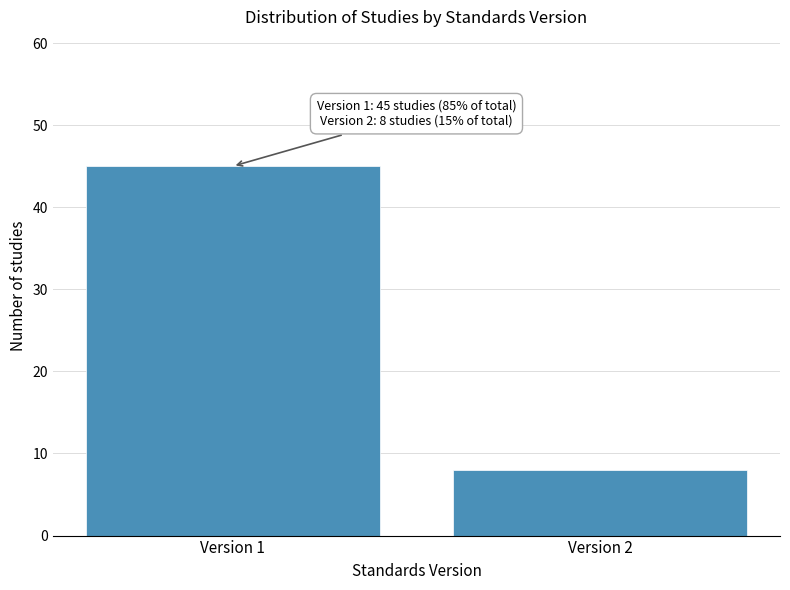

Reading right to left, transcribe all the data shown in this chart.

8	45